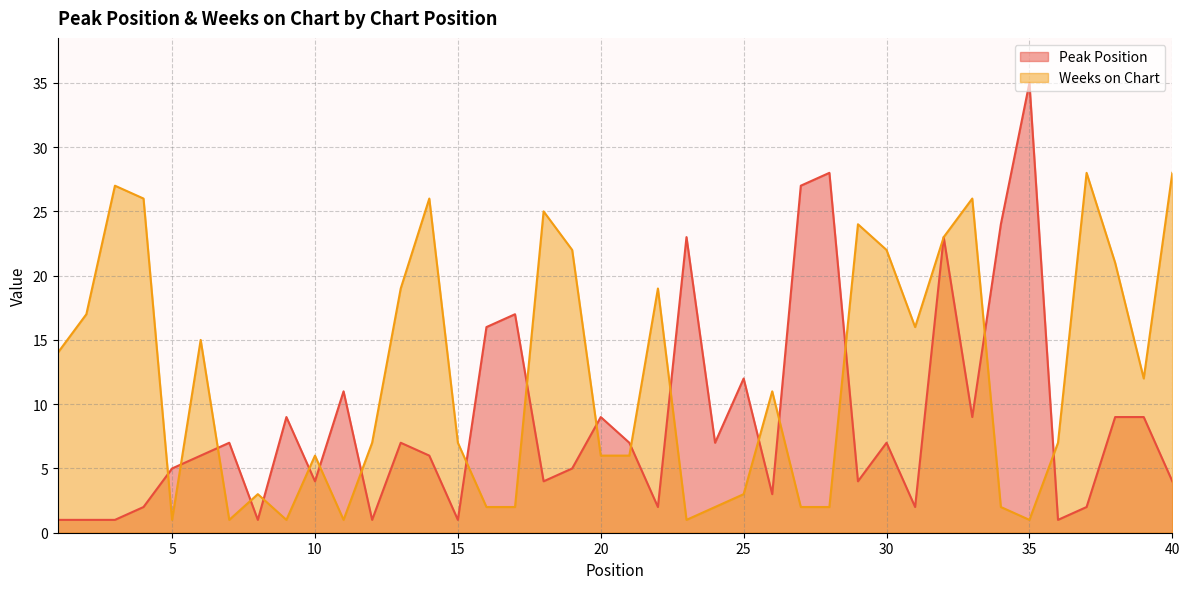

Does the chart display data point markers on the line(s)?

No